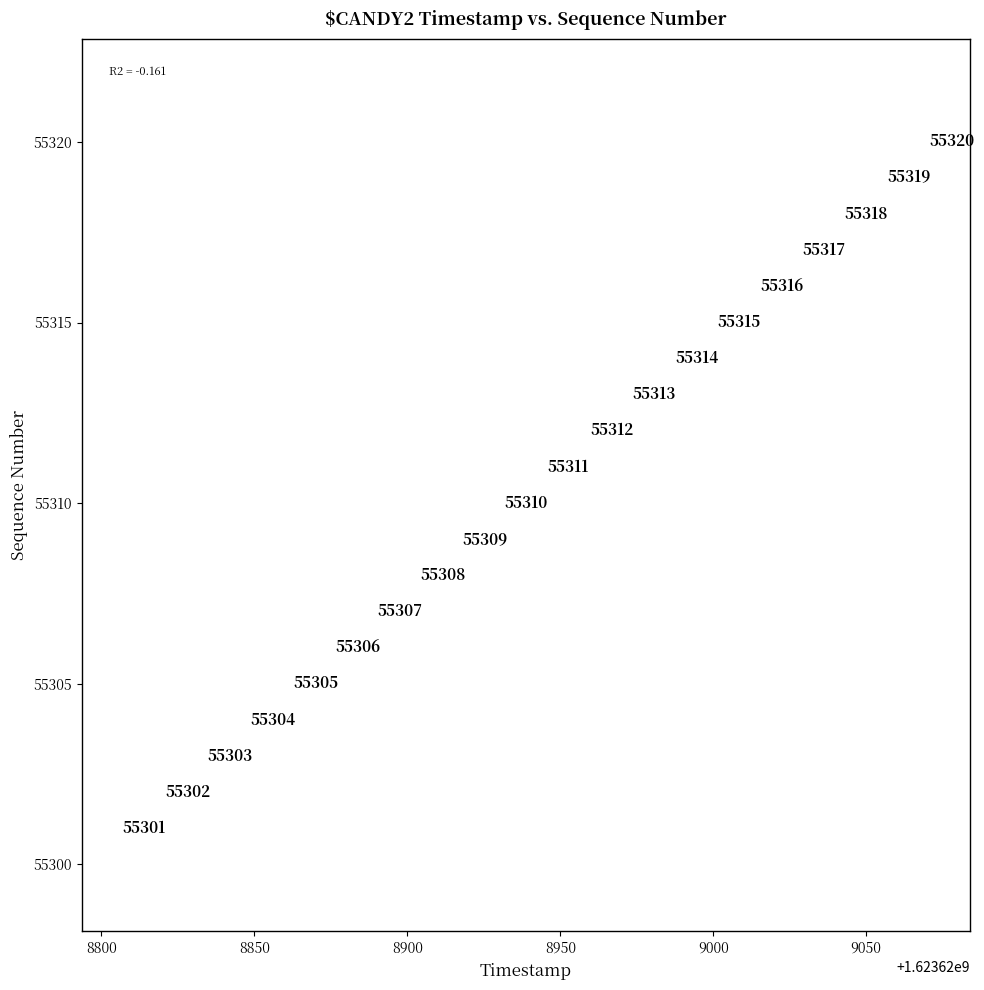

What Y value in the scatter plot is closest to 55310?

55310